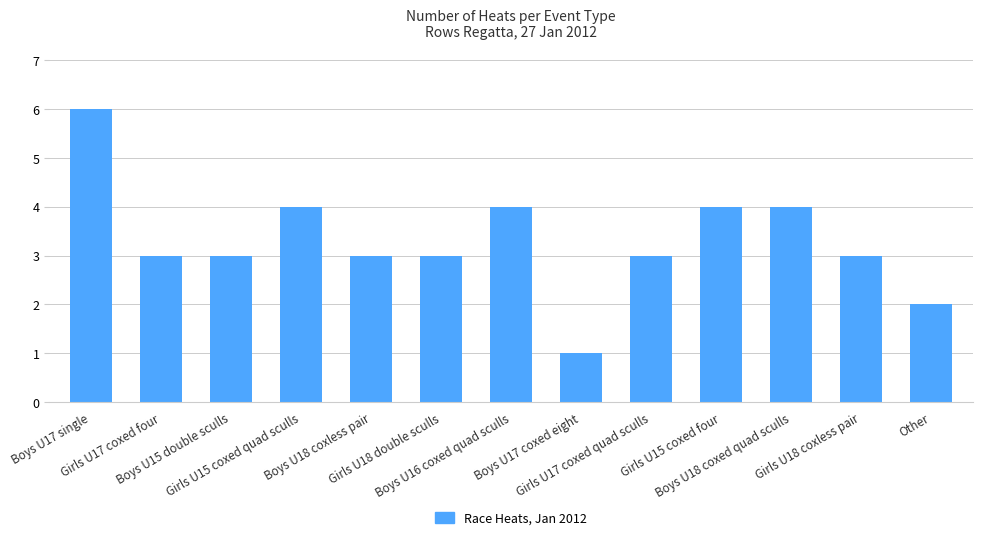

What is the smallest value displayed?

1